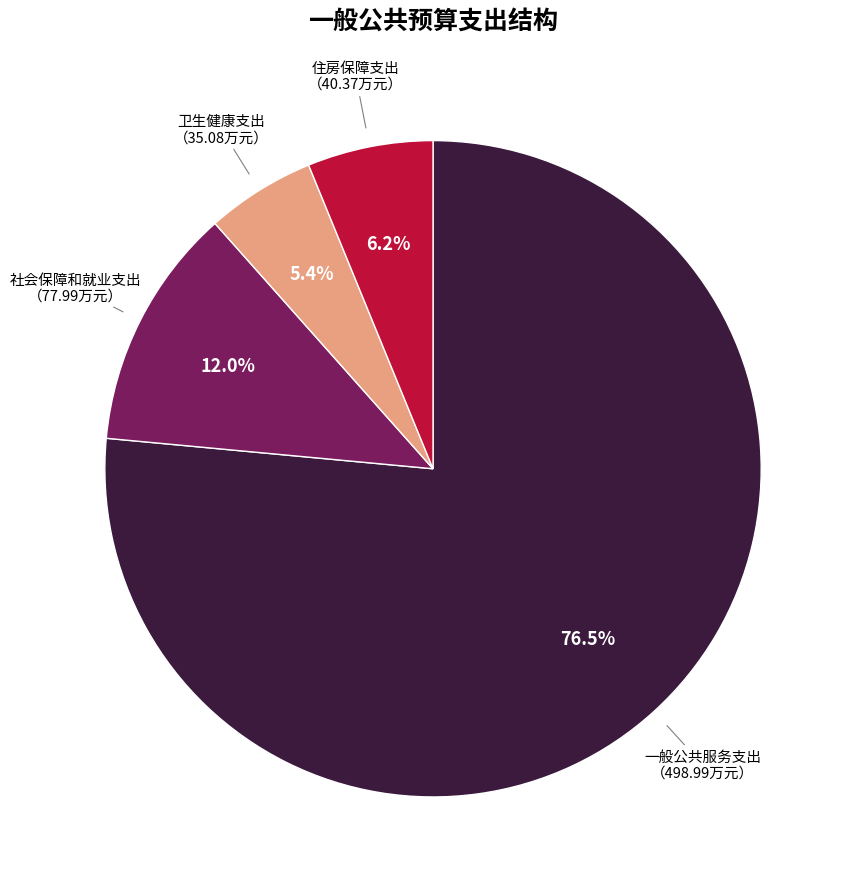

To the nearest percent, what is the average slice percentage?

25%